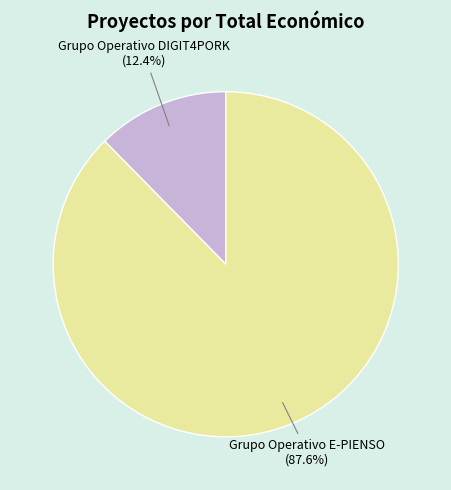

Approximately how many times larger is the value at Grupo Operativo DIGIT4PORK compared to Grupo Operativo E-PIENSO?

0.1